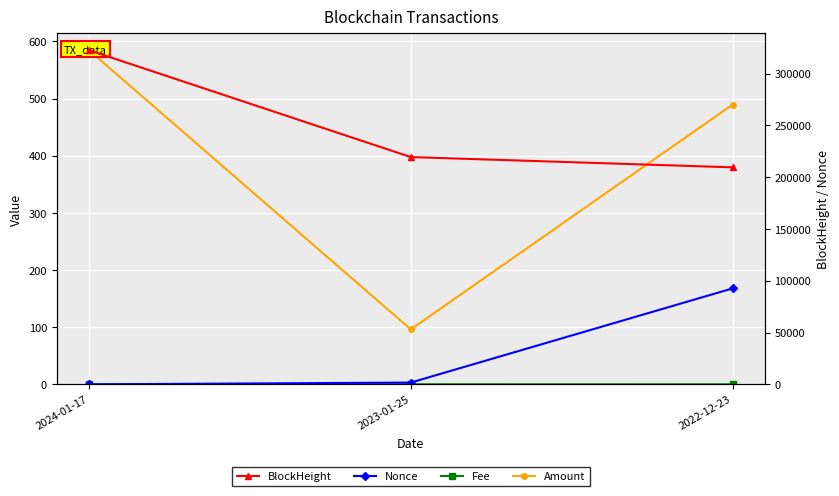

Is the value of Fee at 2022-12-23 greater than the value of BlockHeight at 2022-12-23?

No